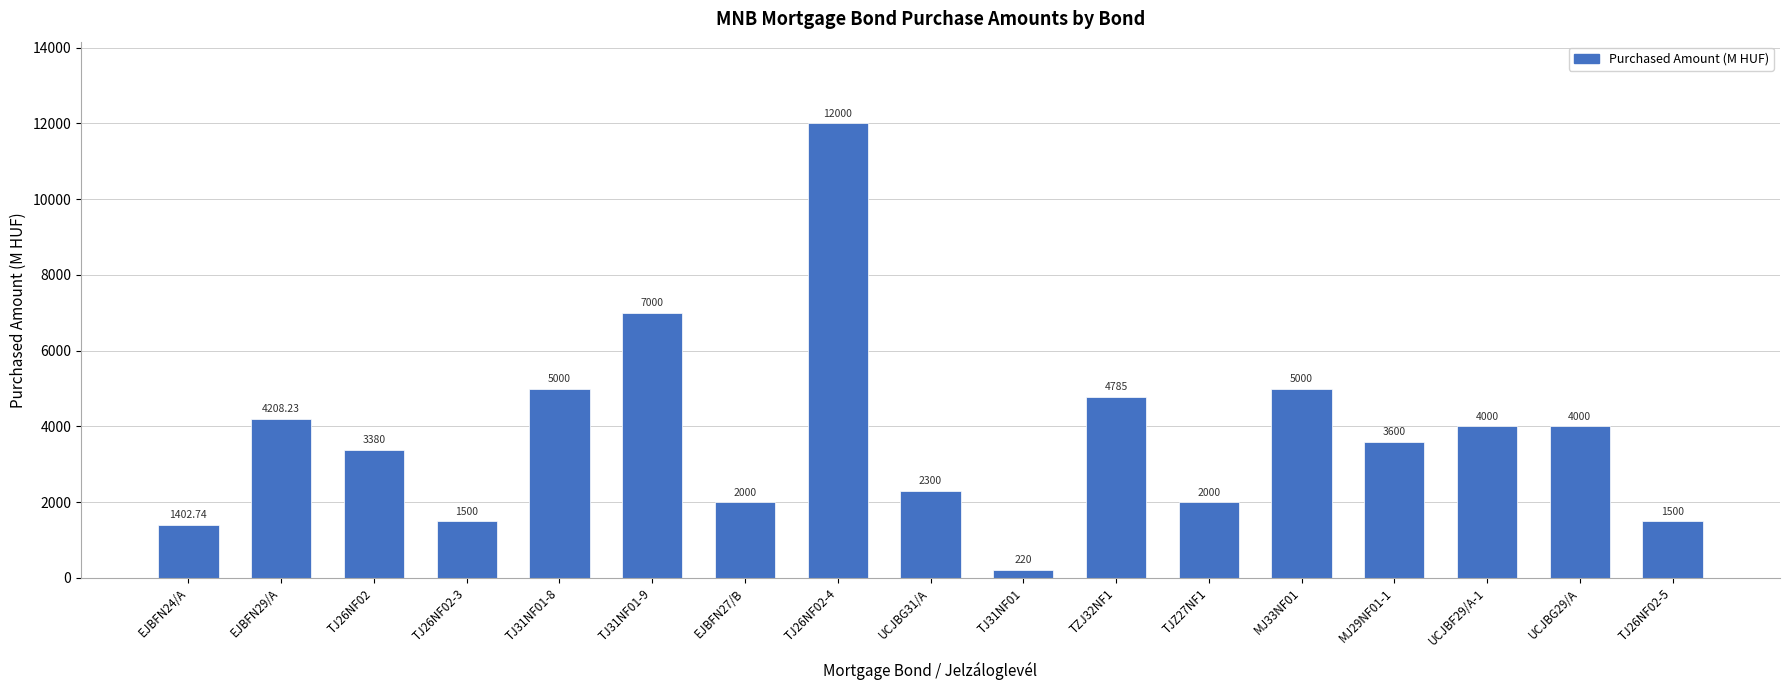

What is the label of the 16th bar from the left?

UCJBG29/A